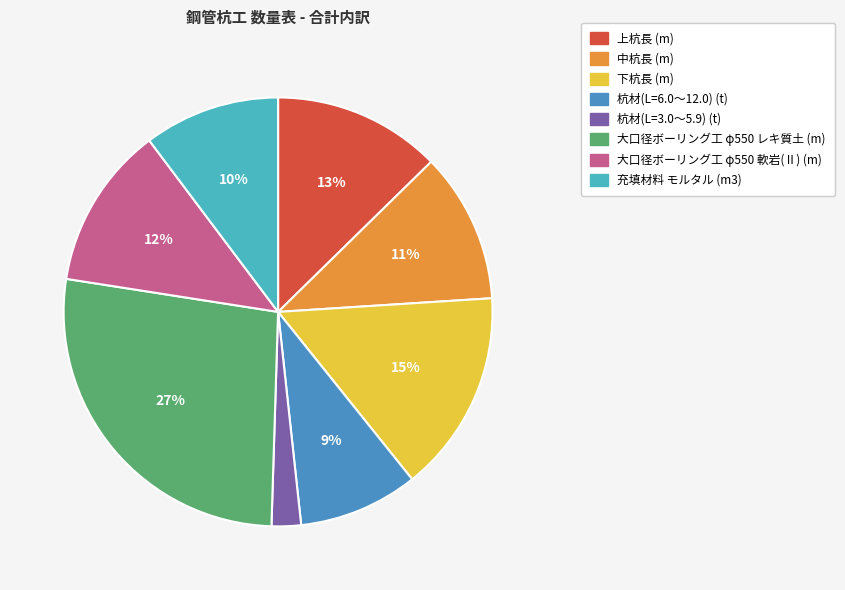

Is it true that 大口径ボーリング工 φ550 レキ質土 (m) is 18% of the pie?

False